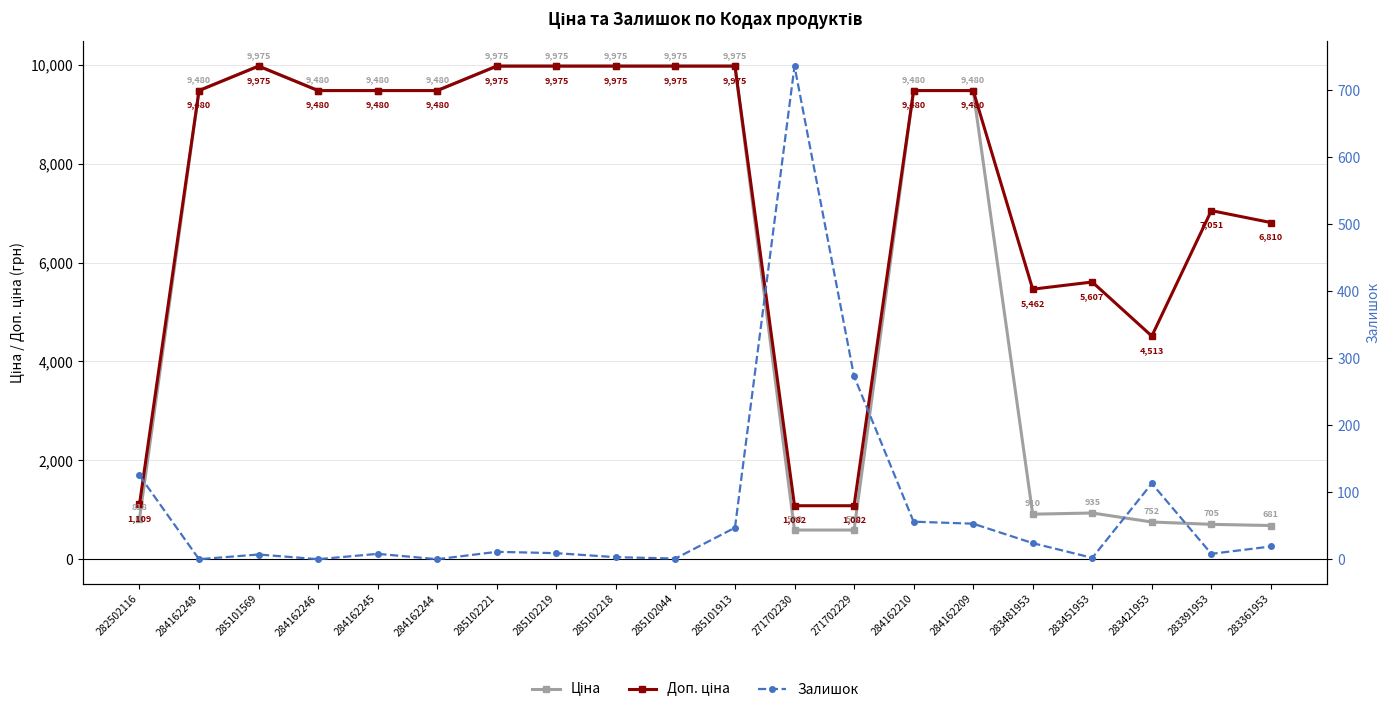

Between 282502116 and 284162245, which series saw the biggest shift?

Ціна